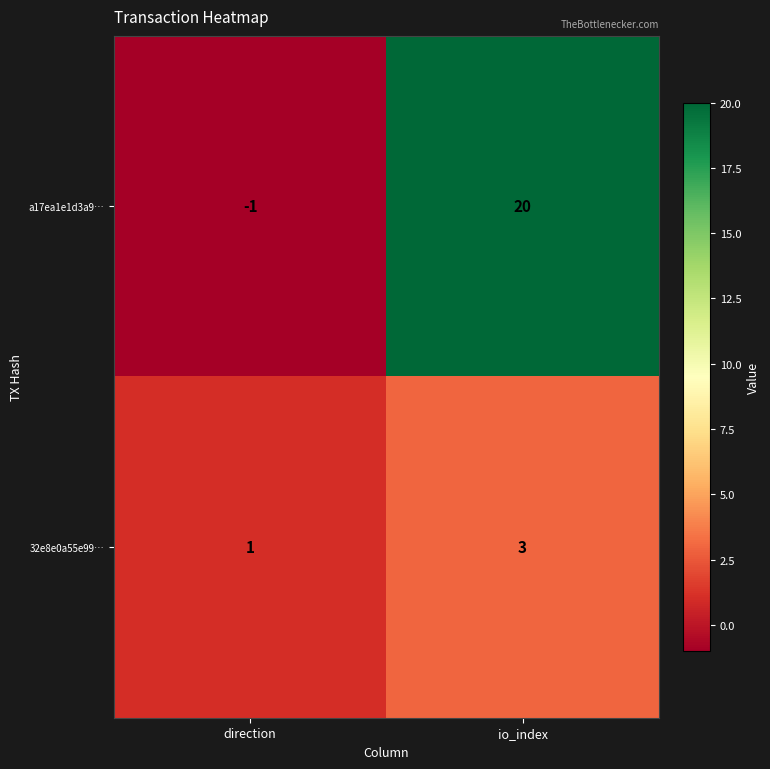

How many series are shown in this chart?

2